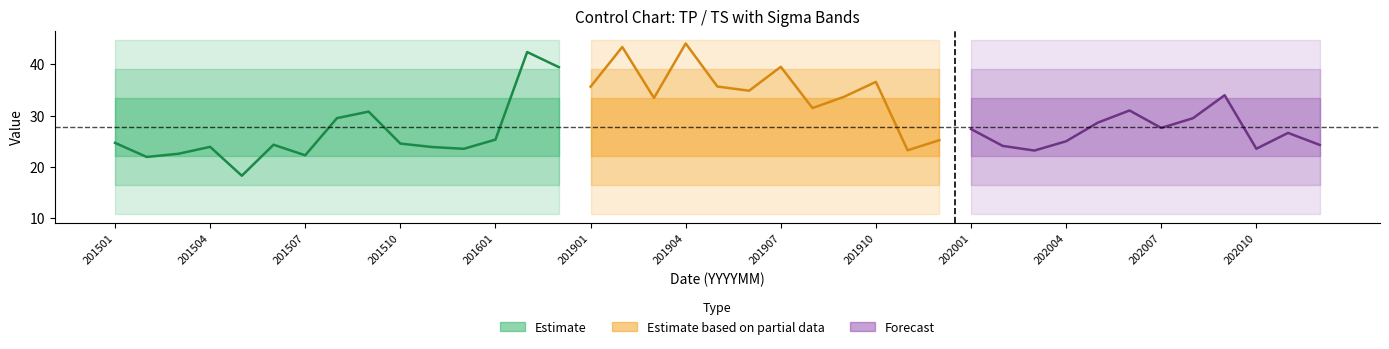

Does the chart display data point markers on the line(s)?

No